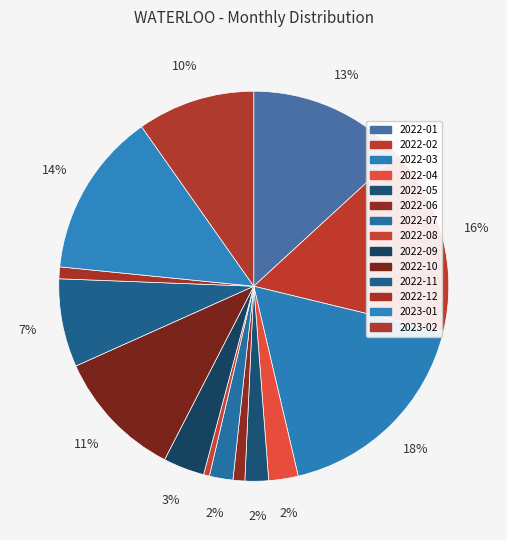

Is there any slice that represents more than half of the pie?

No